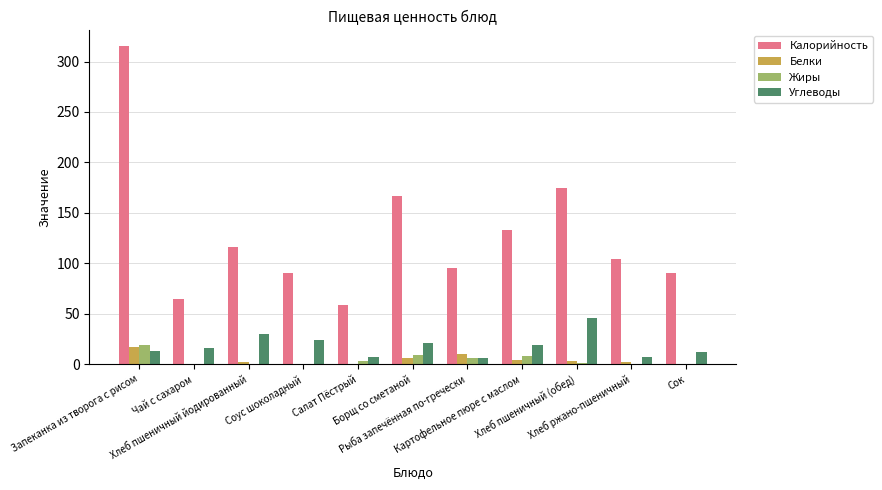

What is the maximum value shown in the chart?

315.0